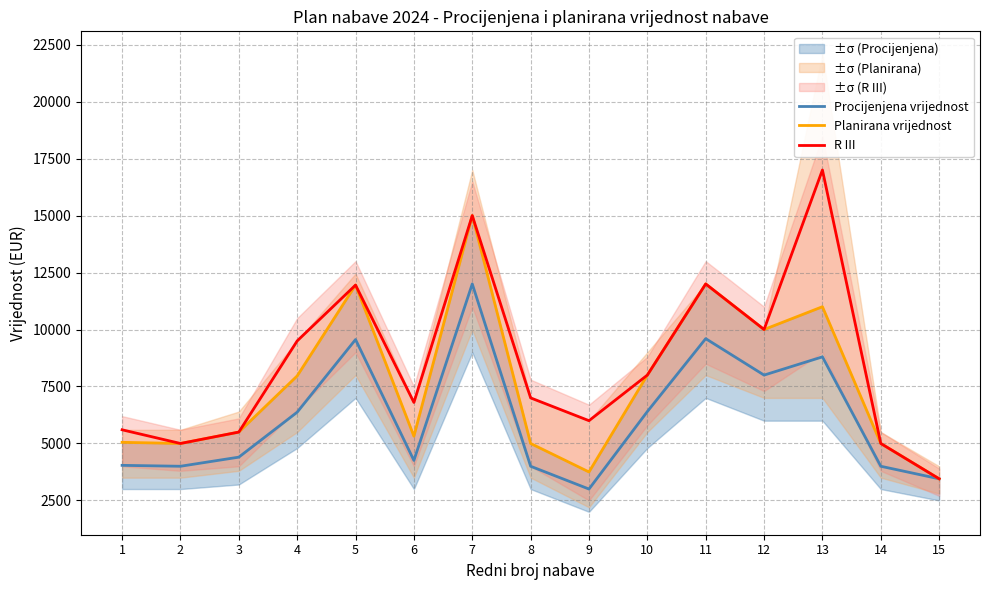

What is the difference between the maximum and minimum values in the R III series?

13550